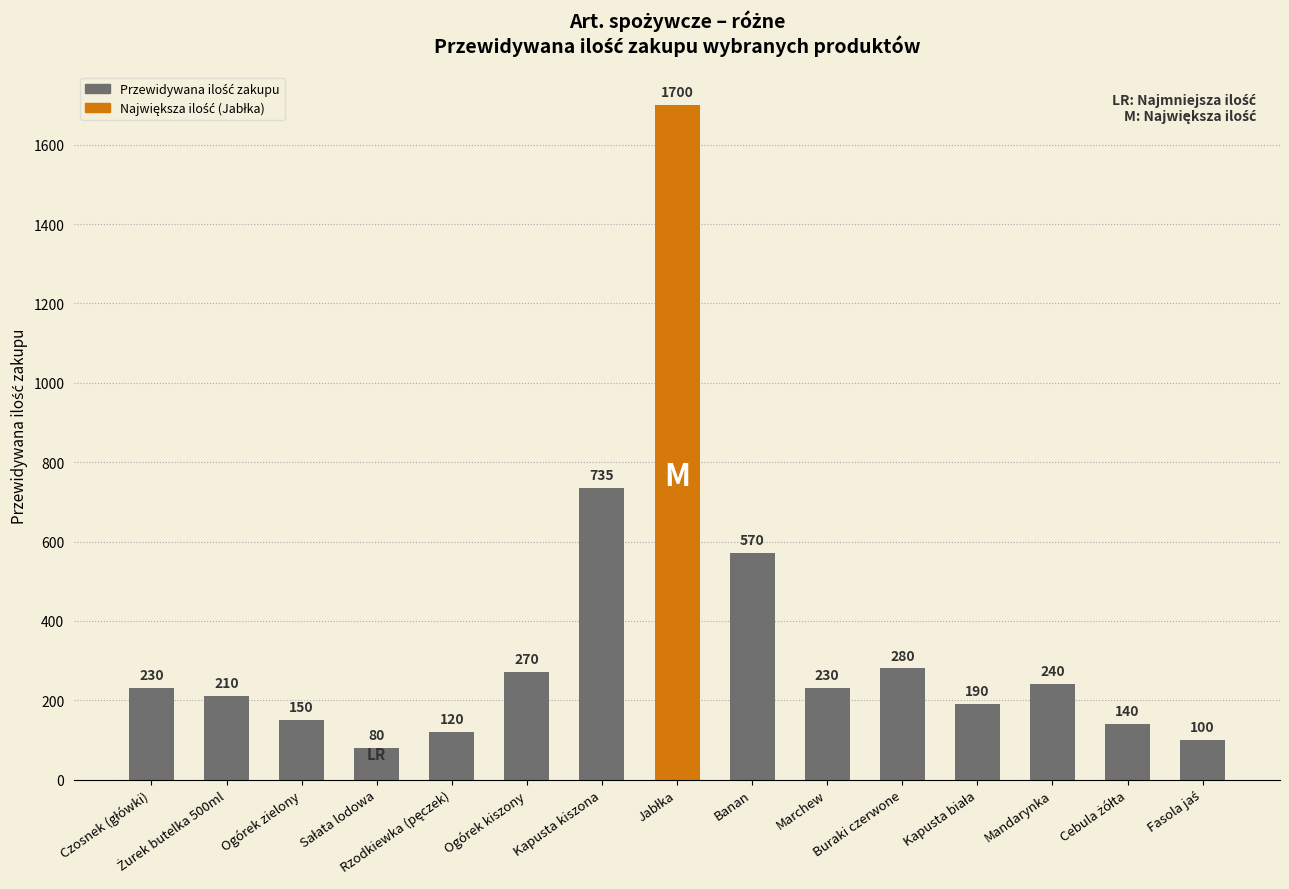

What is the maximum value shown in the chart?

1700